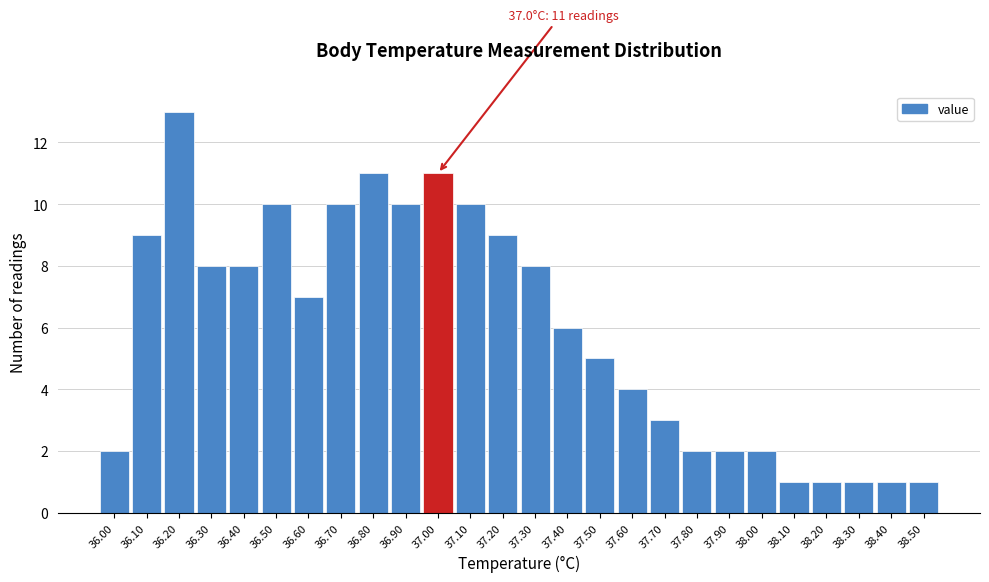

Over which range of the x-axis is the bar tallest?

36.15 to 36.25